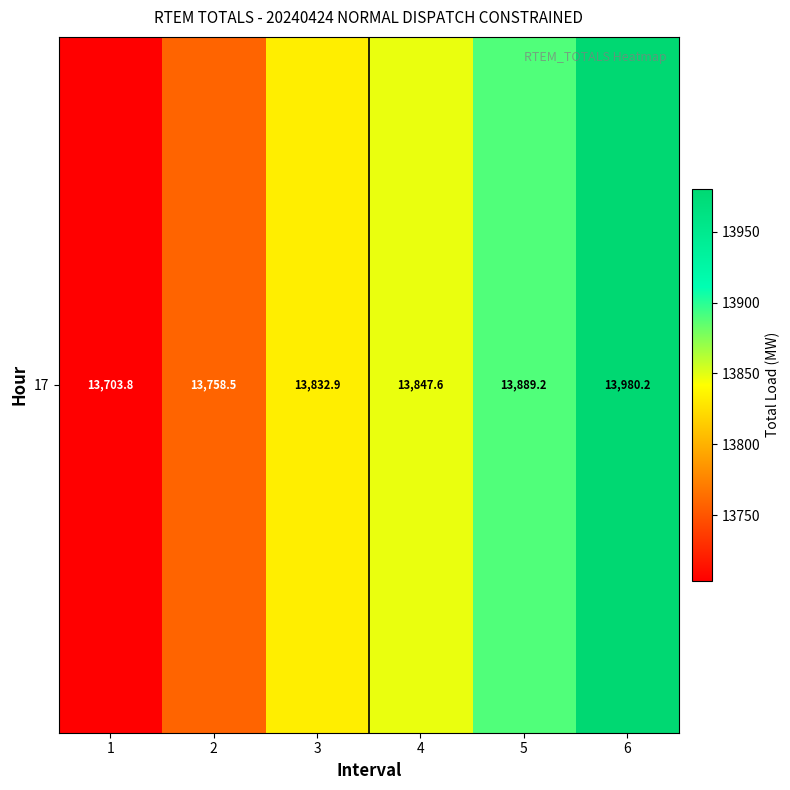

Between 2 and 6, which is larger?

6